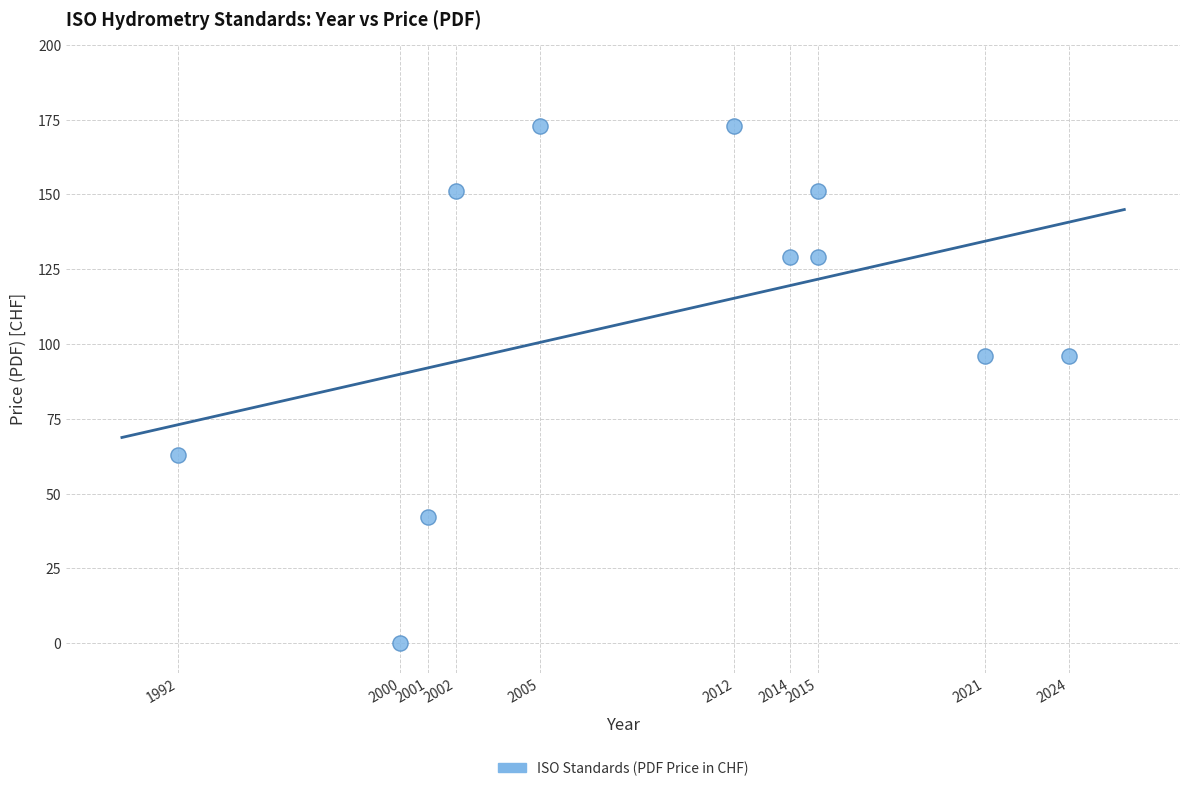

What is the average Y value?

109